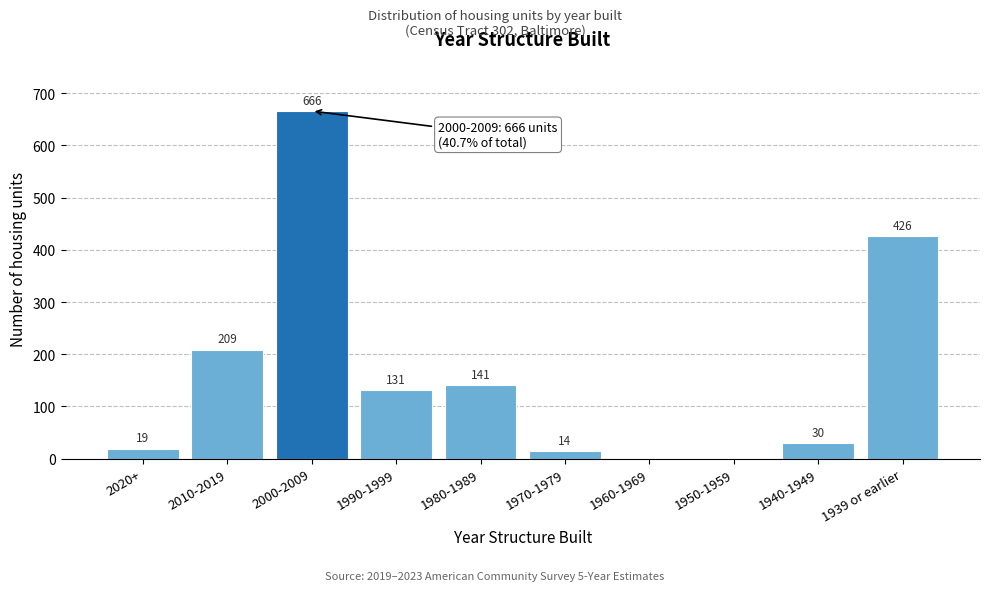

Reading left to right, list all the values displayed in this chart.

2020+=19	2010-2019=209	2000-2009=666	1990-1999=131	1980-1989=141	1970-1979=14	1960-1969=0	1950-1959=0	1940-1949=30	1939 or earlier=426